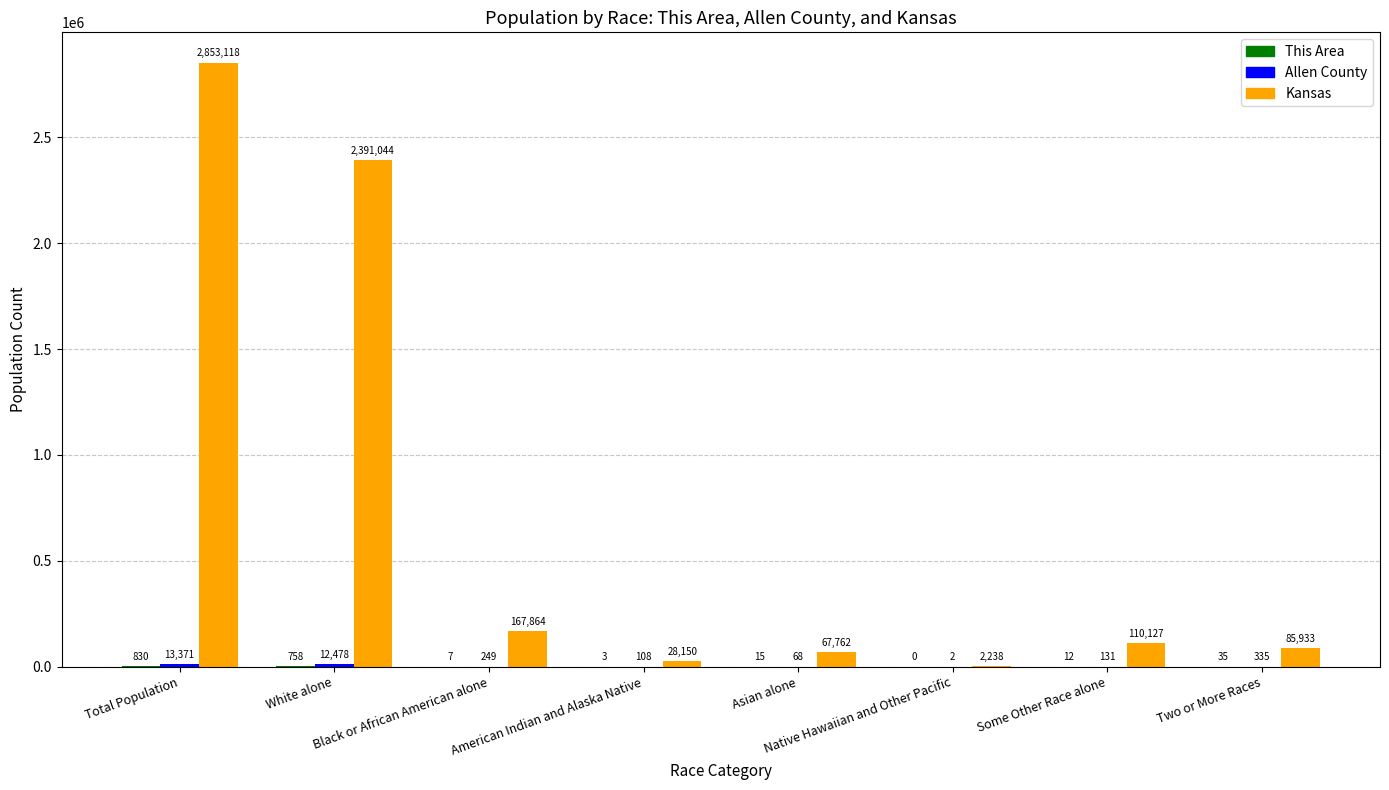

At which category is the sum across all series the highest?

Total Population